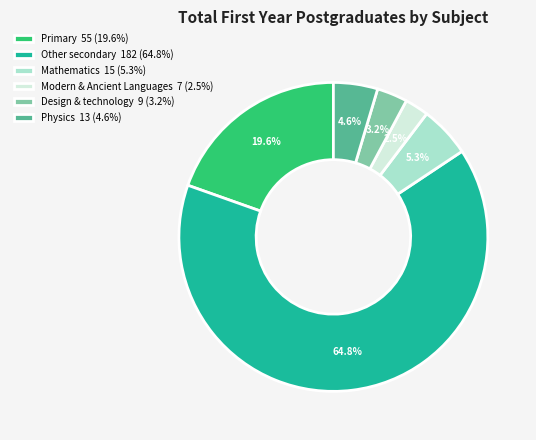

Between Other secondary 182 (64.8%) and Mathematics 15 (5.3%), which is larger?

Other secondary 182 (64.8%)